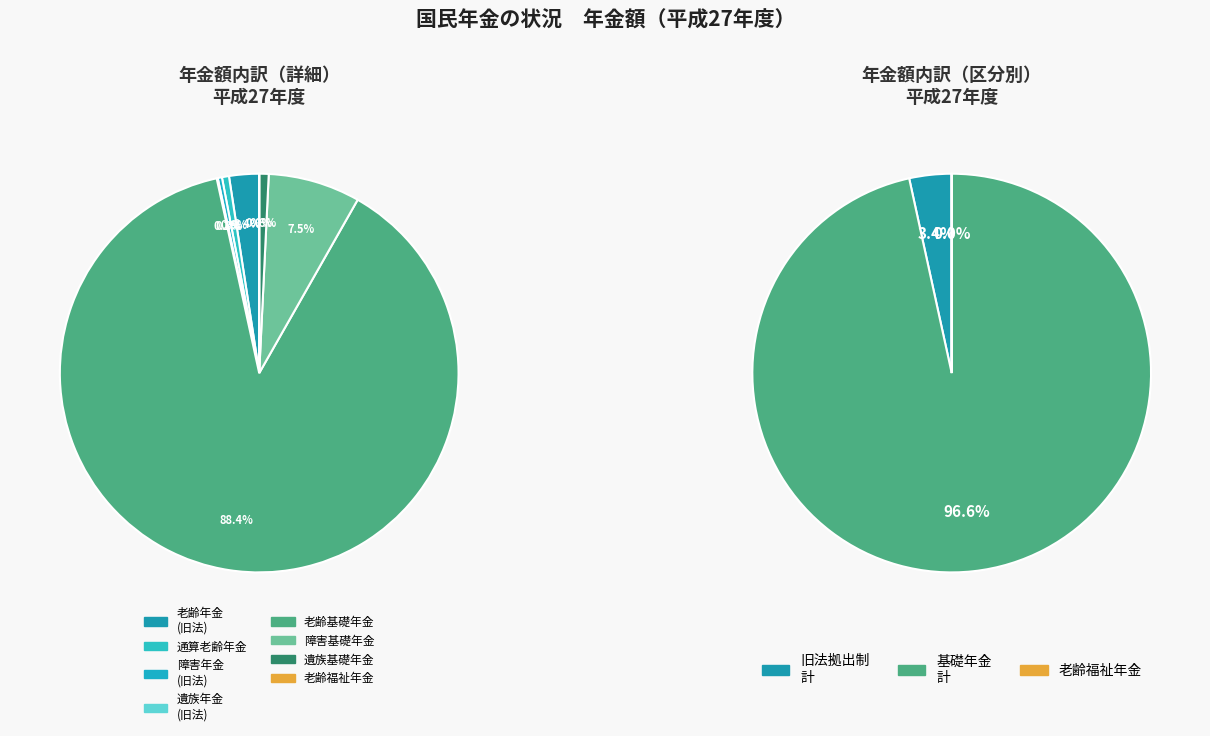

What is the smallest slice in the pie chart?

老齢福祉年金